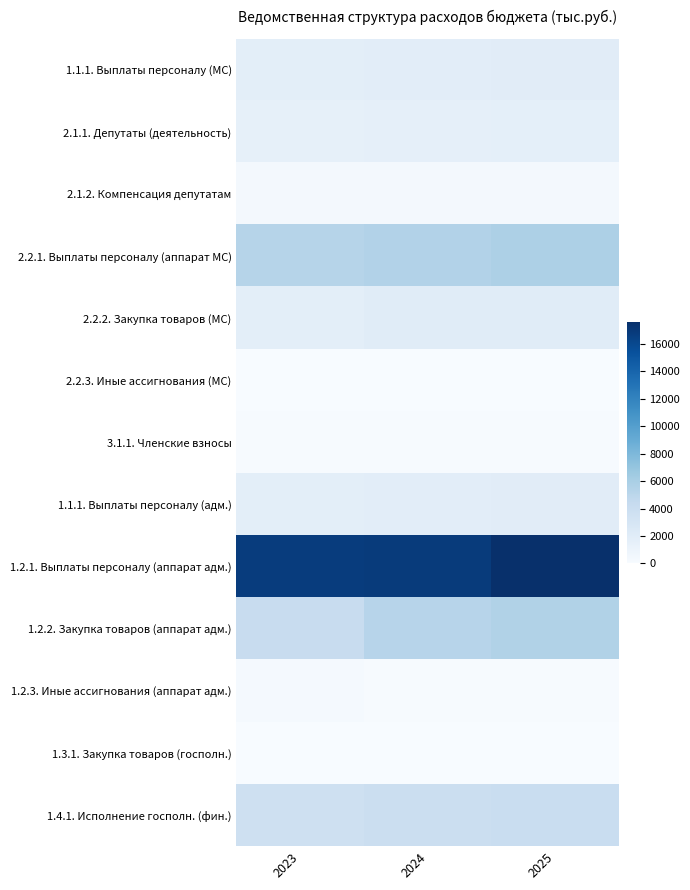

What is the spread (max minus min) of values at 2023?

16758.1